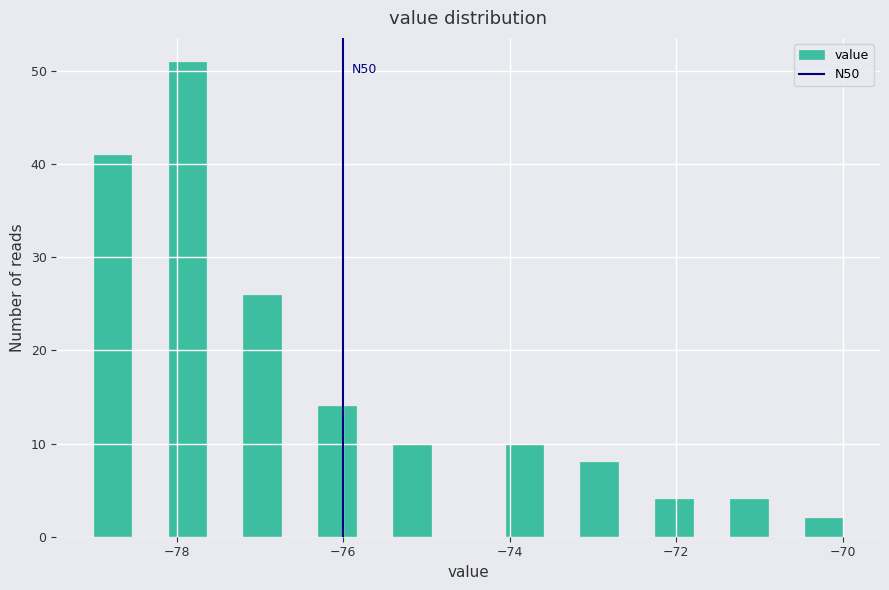

Read against the x-axis, roughly where is the centre of the tallest bar?

-77.8